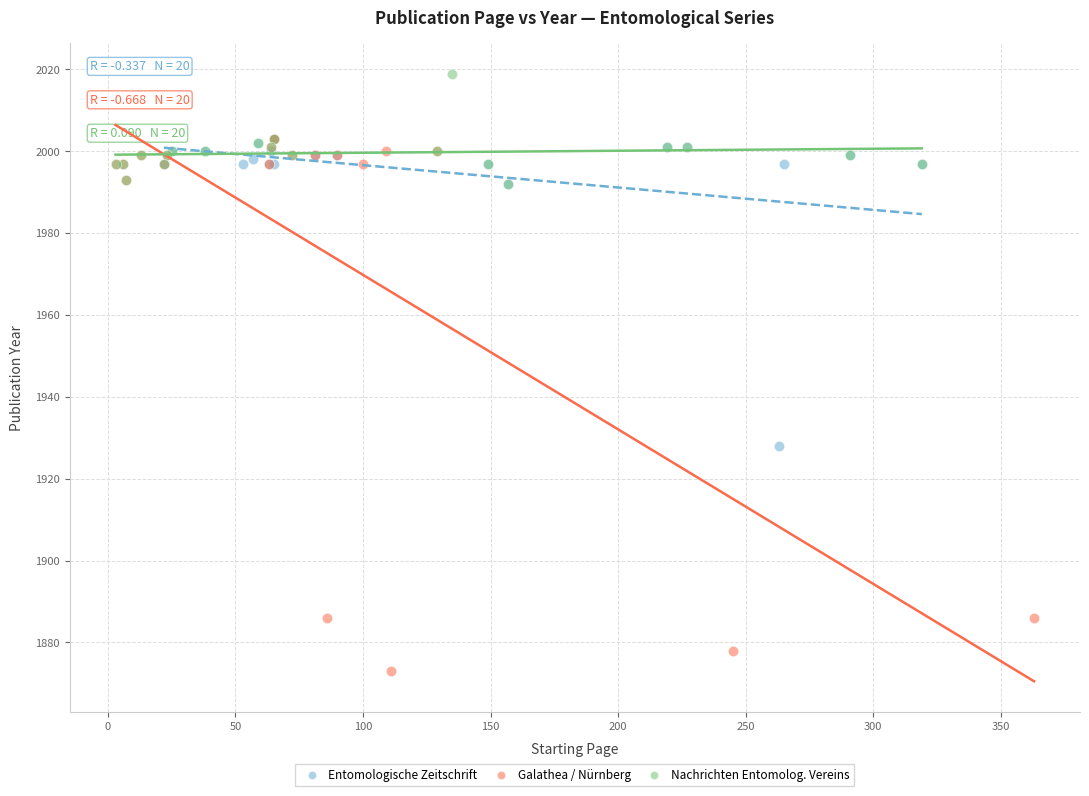

What are all the series names shown in the legend?

Entomologische Zeitschrift, Galathea / Nürnberg, Nachrichten Entomolog. Vereins